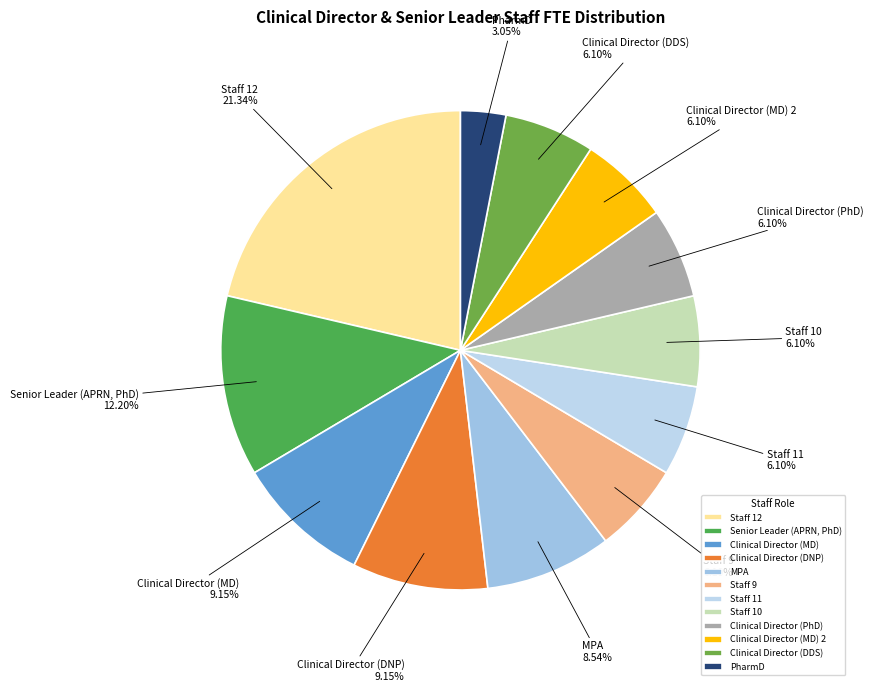

To the nearest percent, what is the combined percentage of Clinical Director (MD) 2 and Clinical Director (MD)?

15%